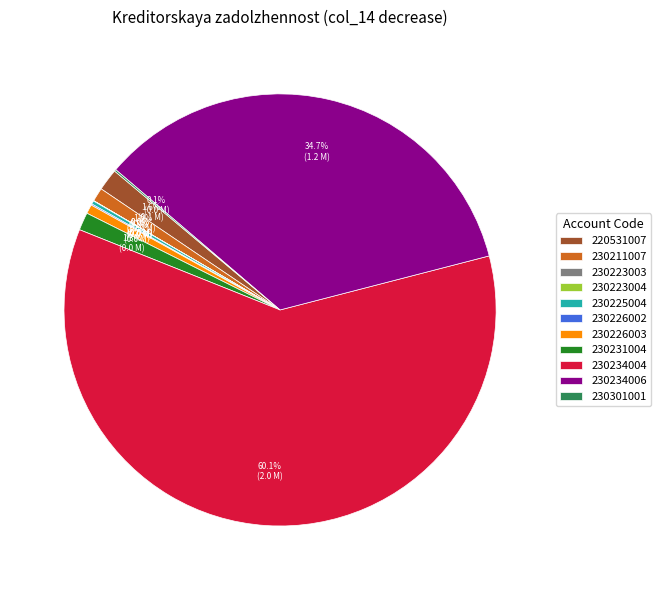

Which slice represents more than half of the pie?

230234004